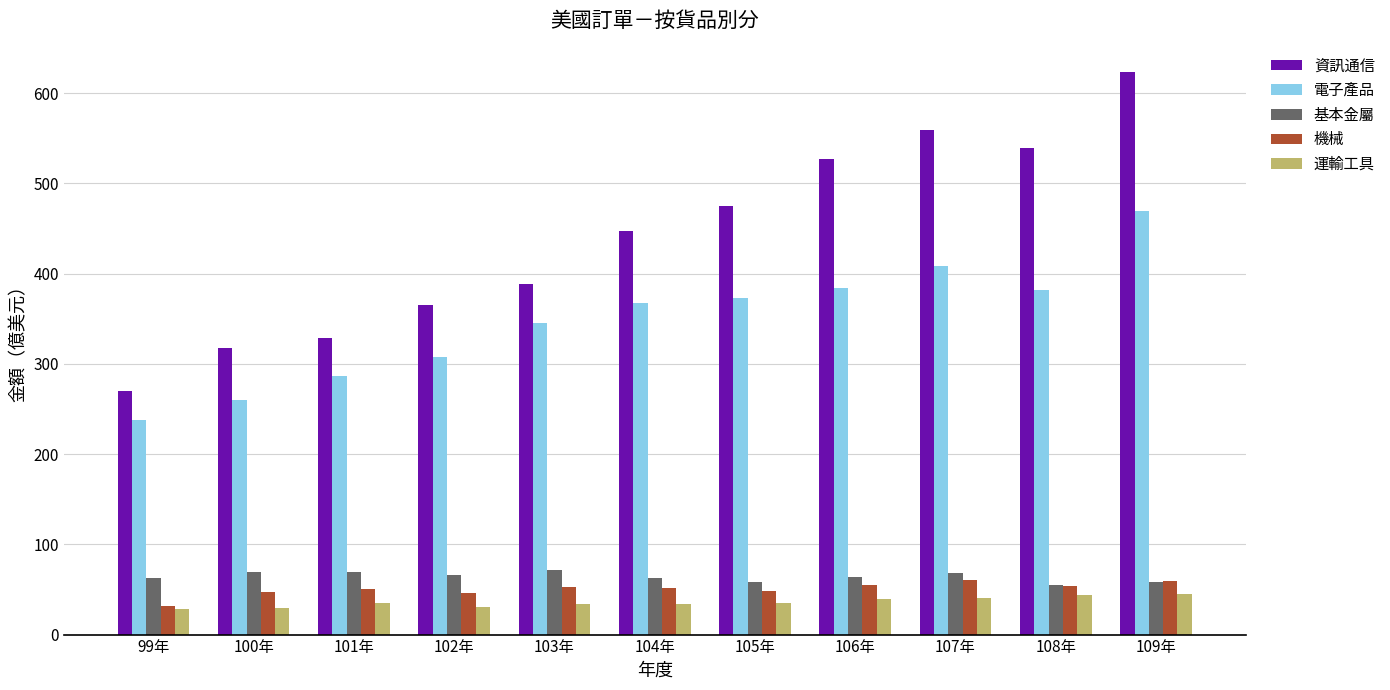

Which series has the largest range (max minus min)?

資訊通信